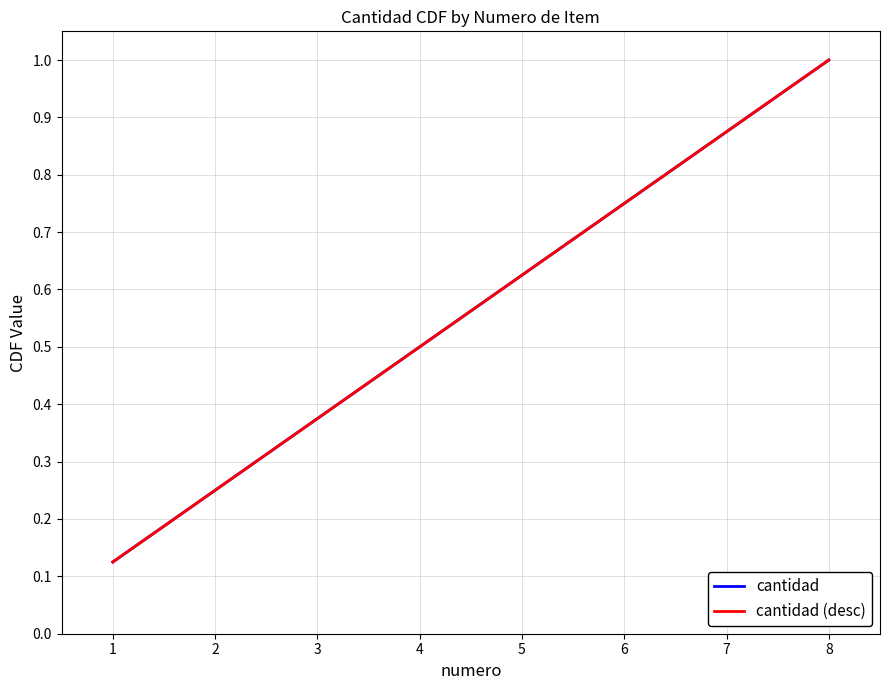

At how many categories does at least one series exceed 0?

8